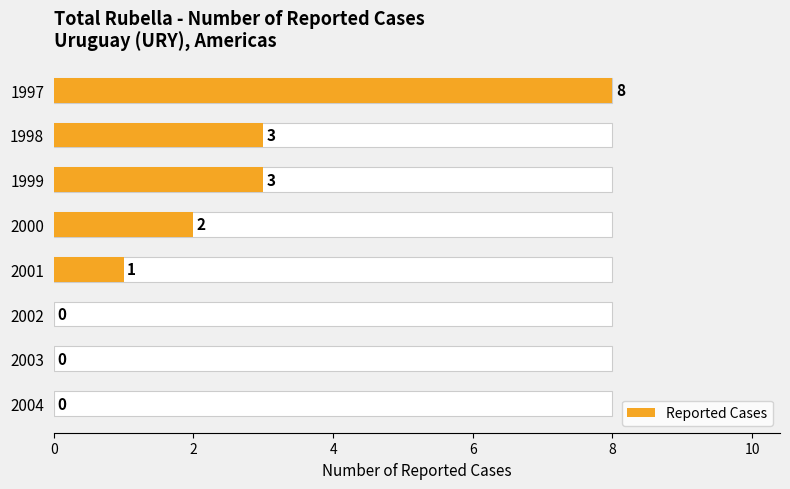

What is the sum of all values?

17